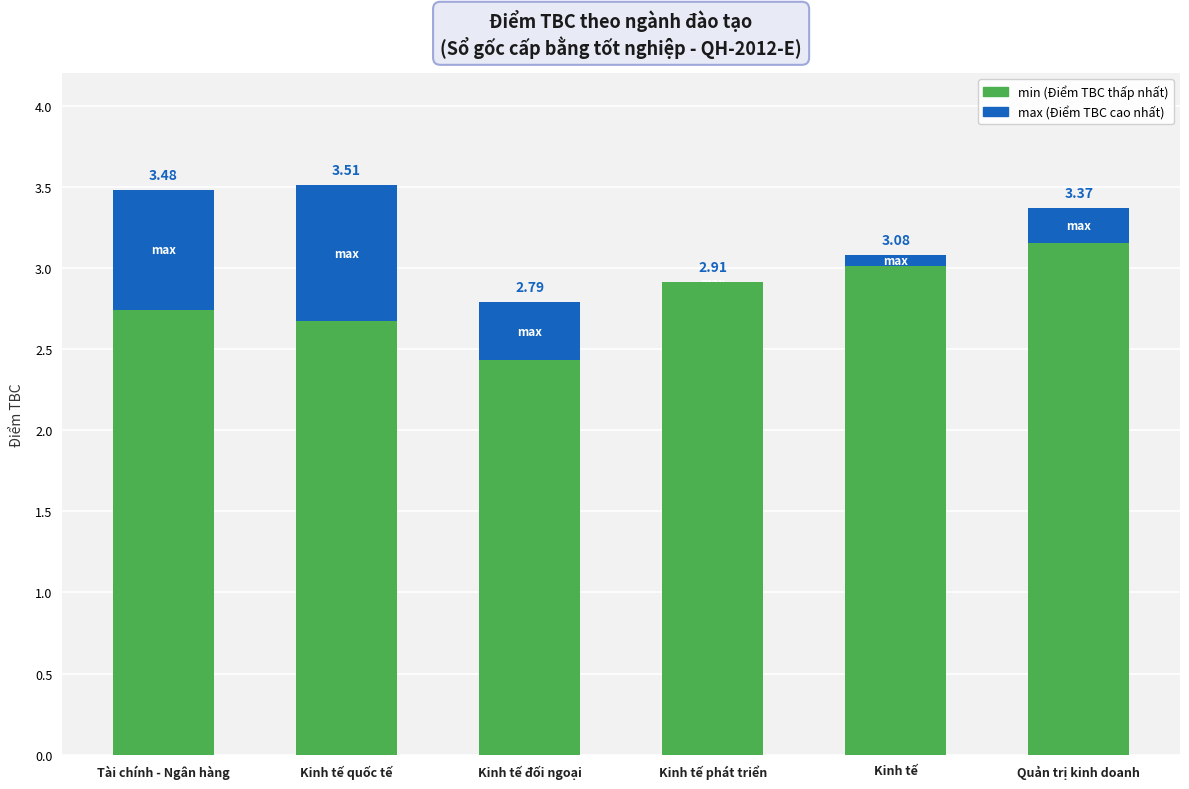

Reading left to right, list all the values displayed in this chart.

max: Tài chính - Ngân hàng=3.5	Kinh tế quốc tế=3.5	Kinh tế đối ngoại=2.8	Kinh tế phát triển=2.9	Kinh tế=3.1	Quản trị kinh doanh=3.4
min: Tài chính - Ngân hàng=2.7	Kinh tế quốc tế=2.7	Kinh tế đối ngoại=2.4	Kinh tế phát triển=2.9	Kinh tế=3.0	Quản trị kinh doanh=3.1